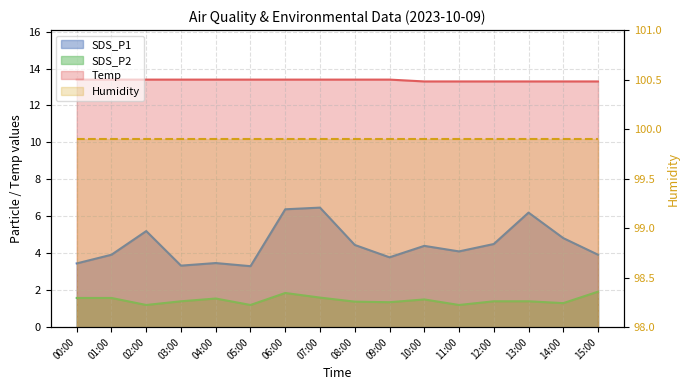

Between 00:00 and 05:00, which series saw the biggest shift?

SDS_P2